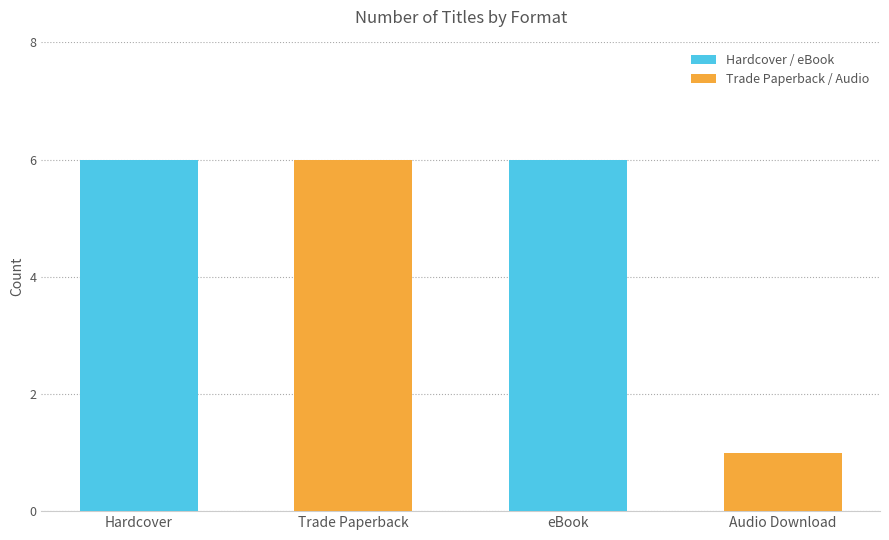

What is the difference between the maximum and minimum values?

5